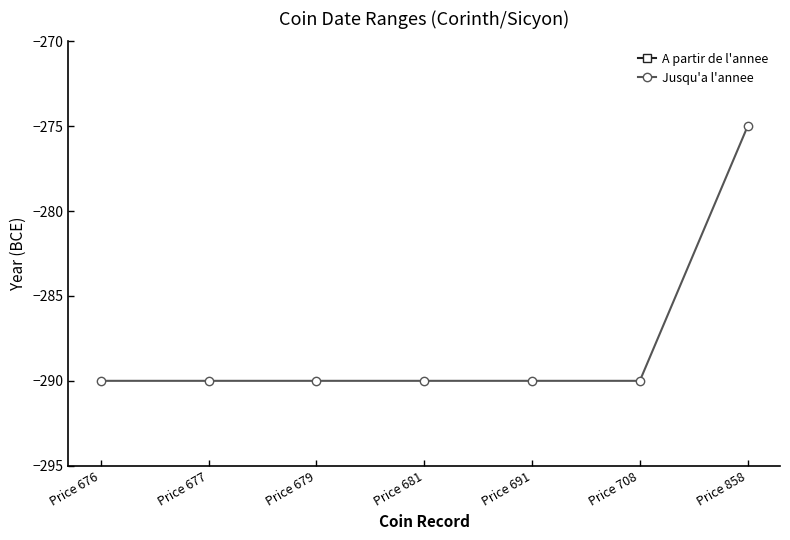

At which category is the sum across all series the highest?

Price 858